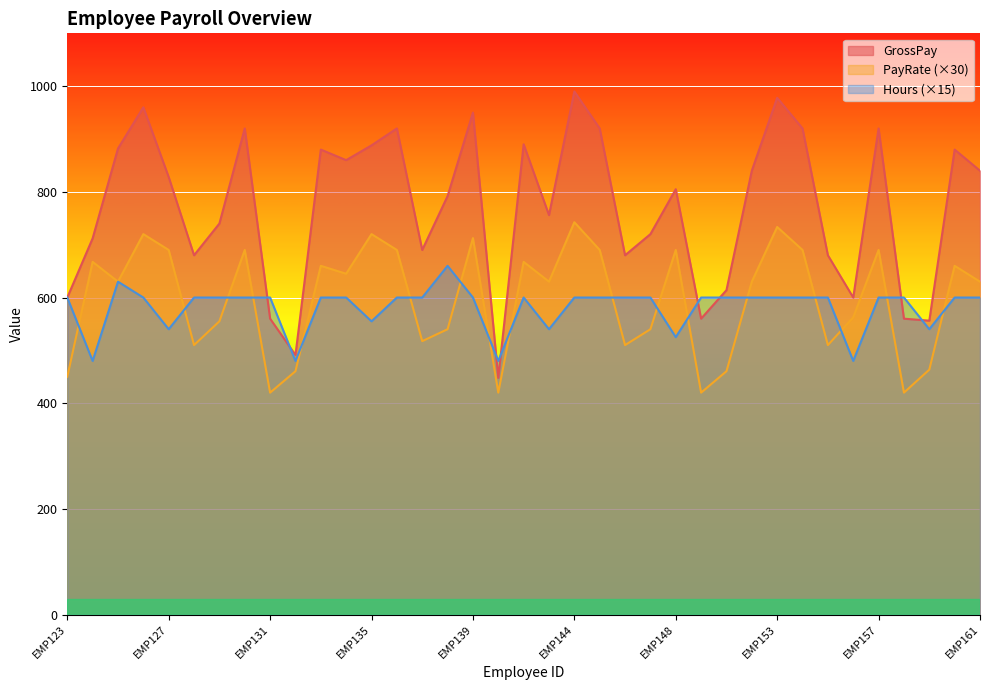

After their last crossing, which series has the higher values: Hours or GrossPay?

GrossPay